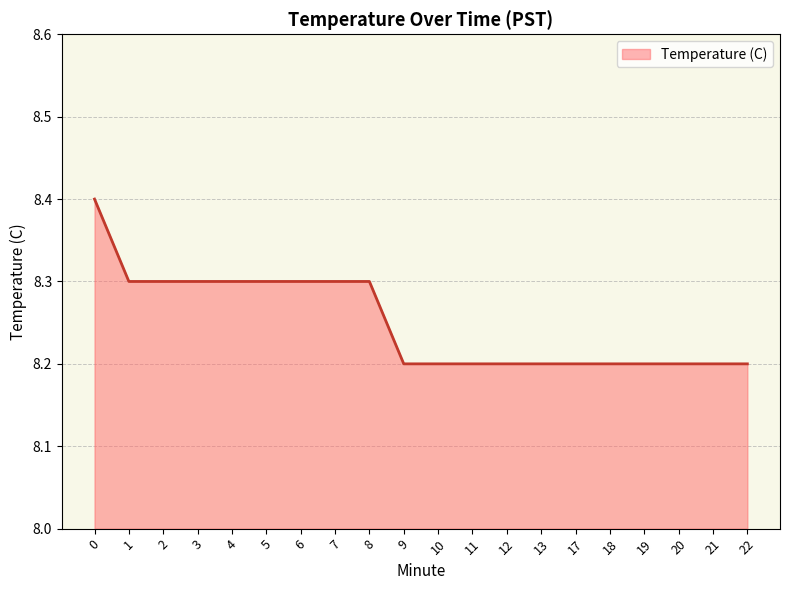

The chart shows a value of 14.7 at 11. True or false?

False